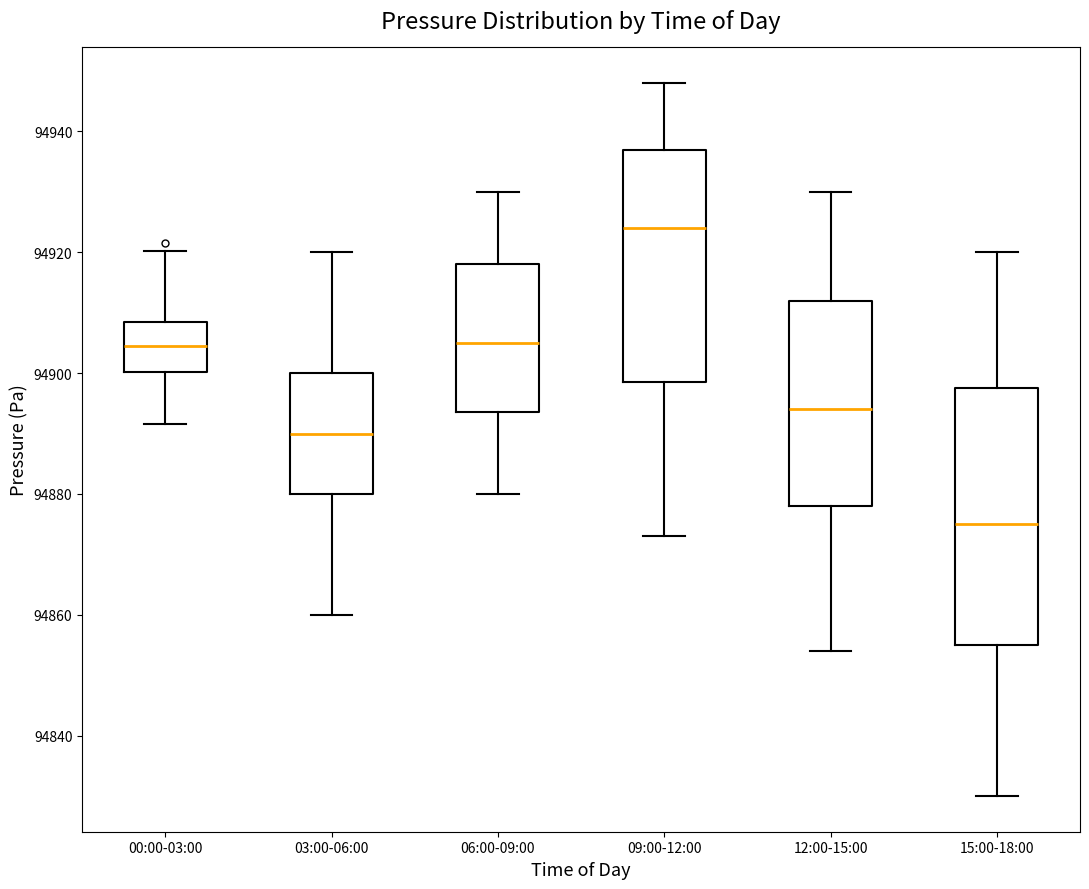

Which box's median line is the highest?

09:00-12:00